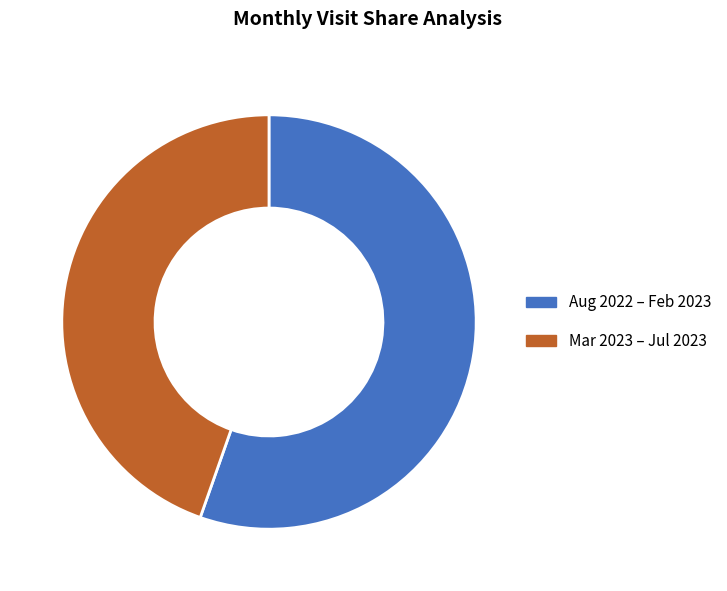

Is there a majority slice in this chart?

Yes